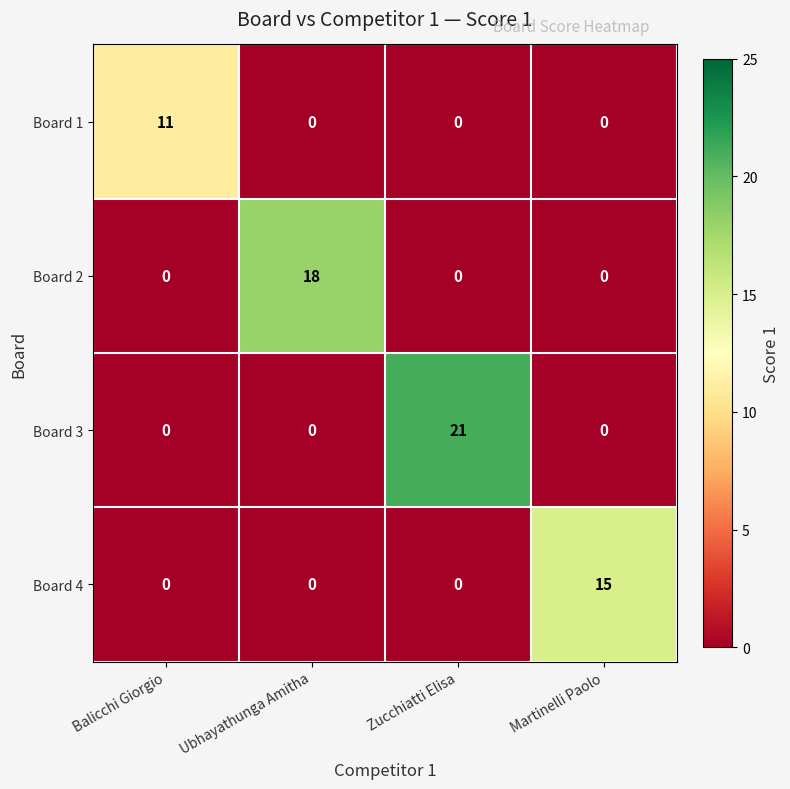

True or false: Board 1 has a value of 0 at Ubhayathunga Amitha.

True